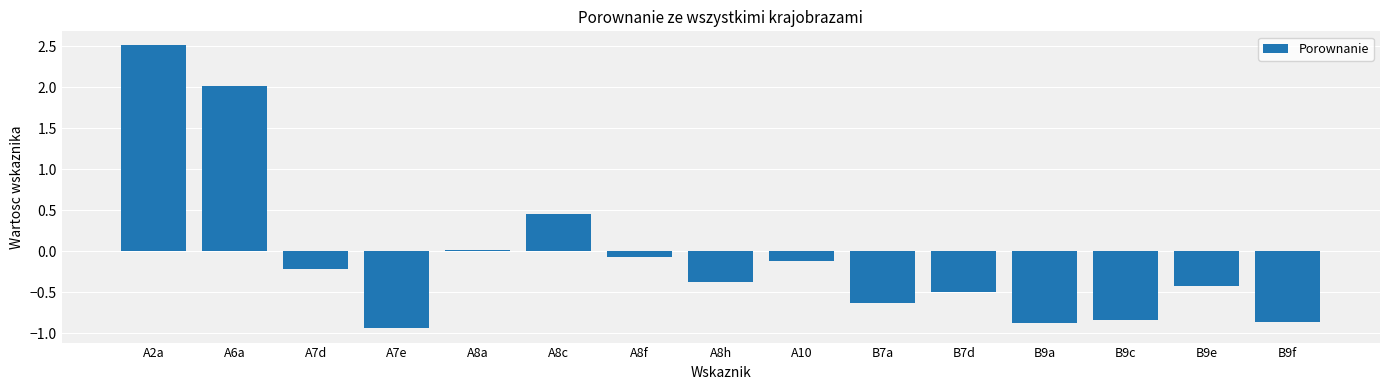

At which label does the data first exceed 0?

A2a